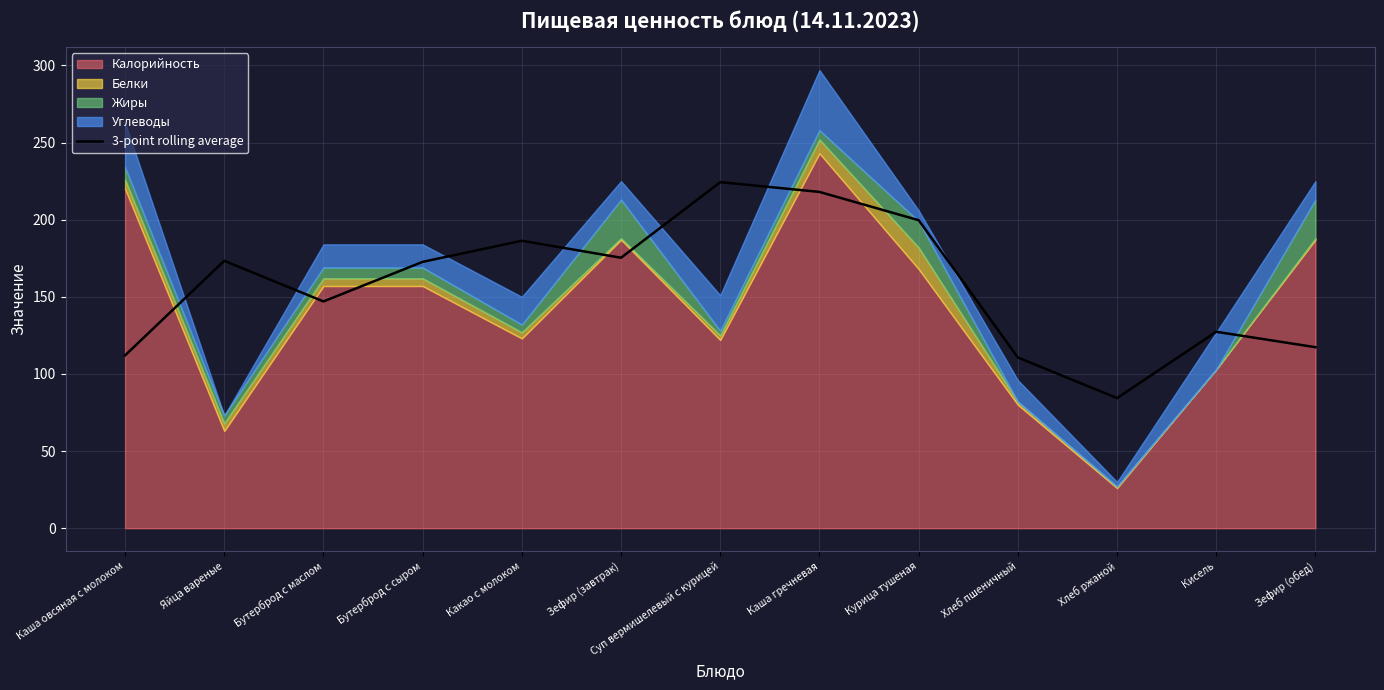

What is the difference between the maximum and minimum values?

140.0